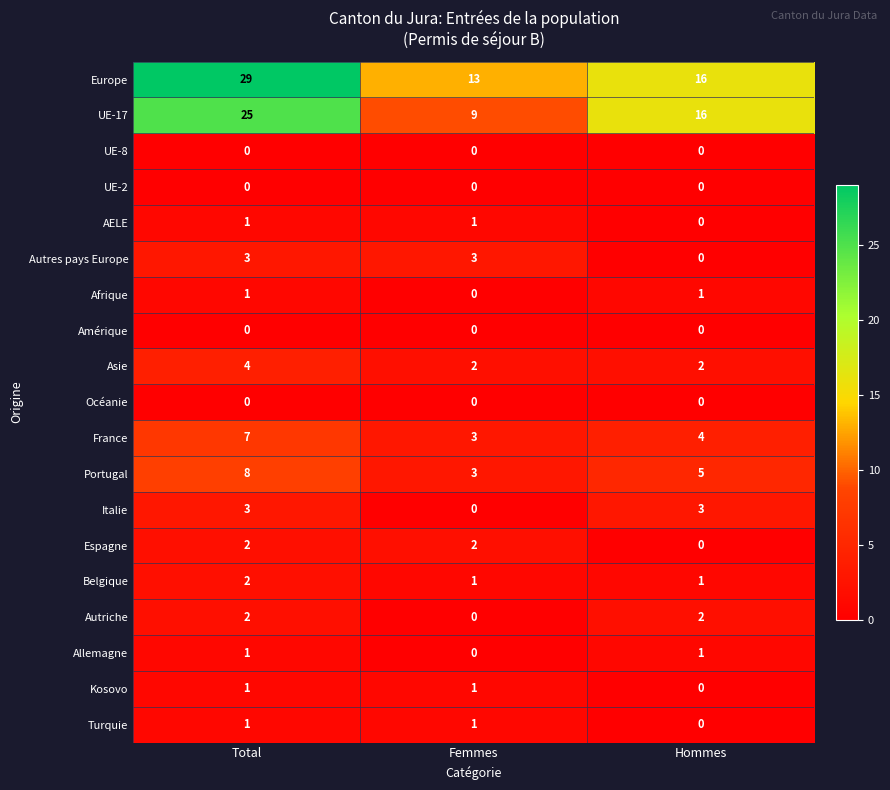

Where is Afrique nearest to the value 0?

Femmes